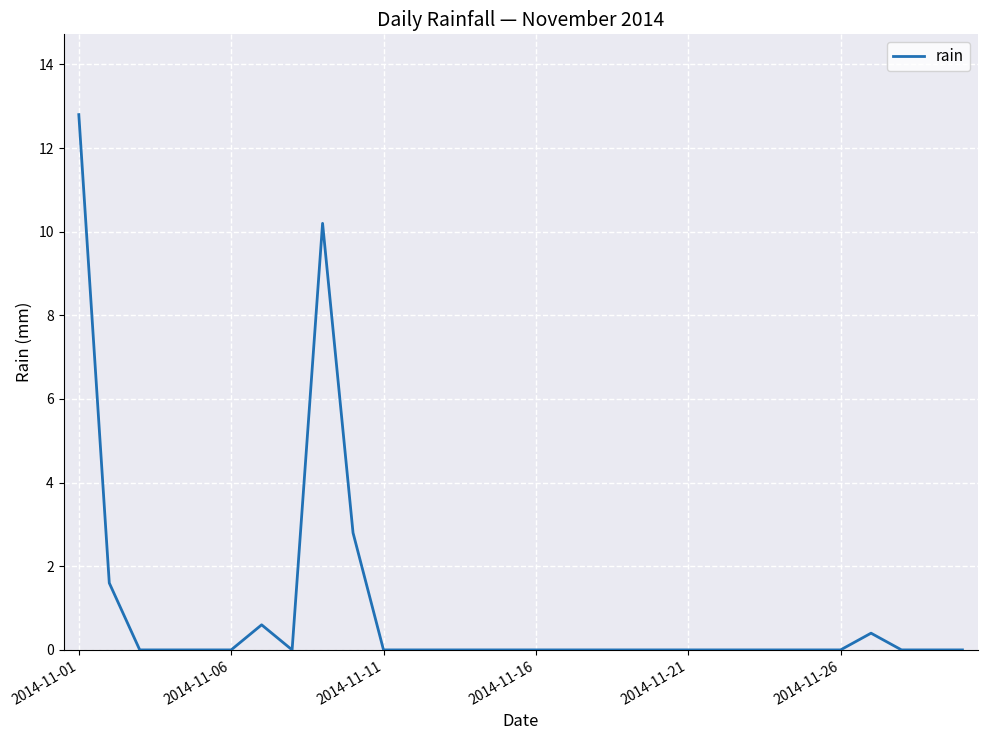

Does the chart have visible grid lines?

Yes